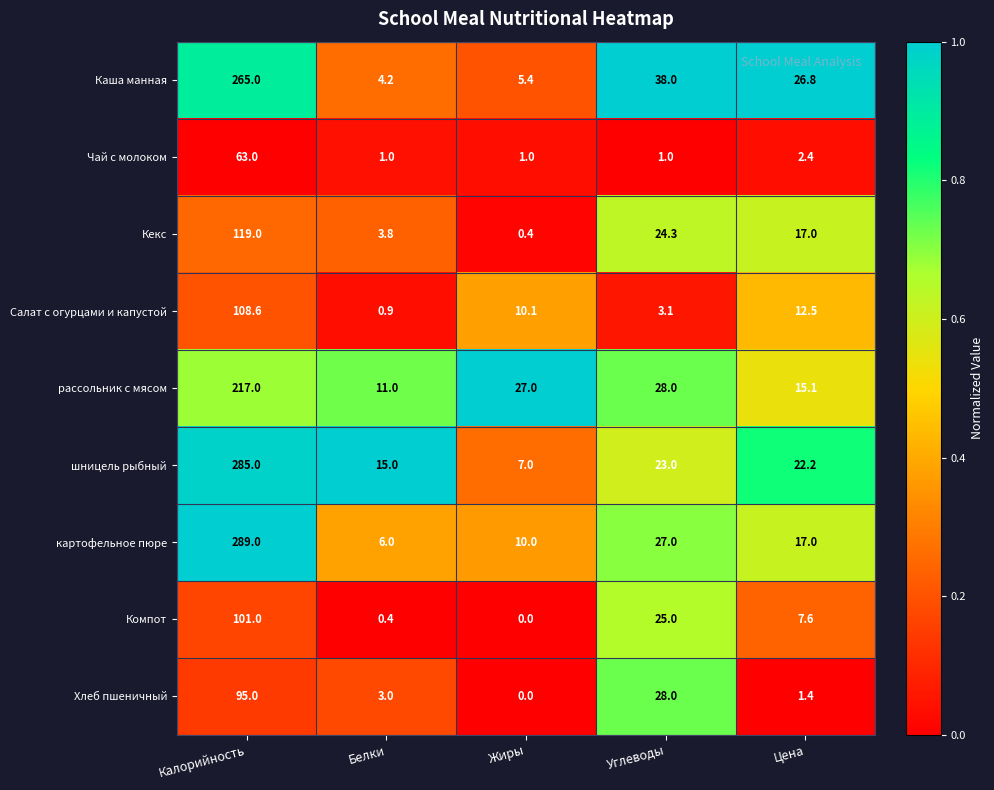

What is the maximum value shown in the chart?

289.0